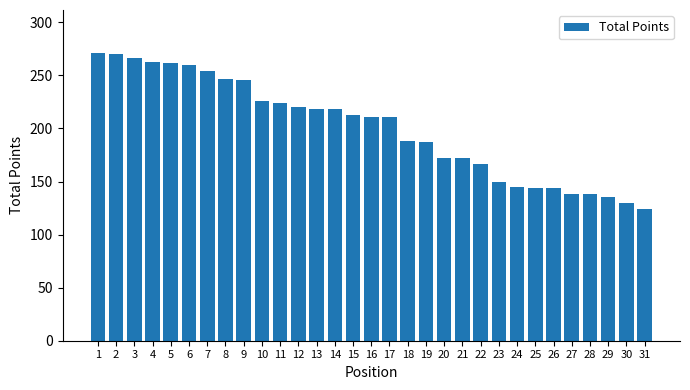

What is the change in value from 8 to 24?

-102